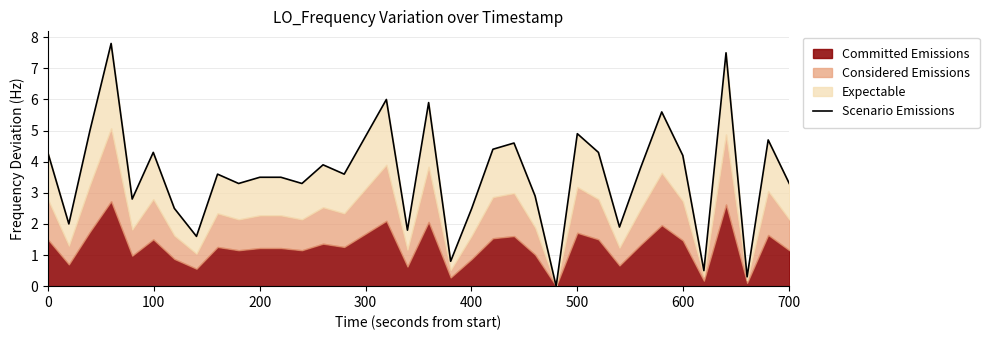

How many points are lower than both their immediate neighbors (excluding endpoints)?

12